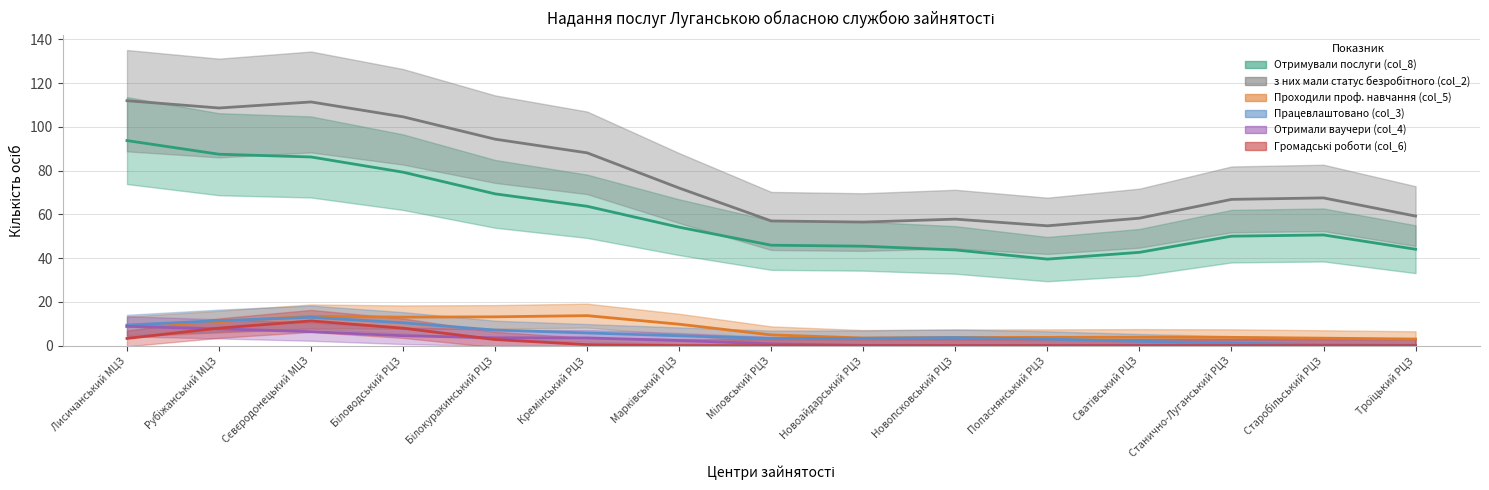

True or false: Проходили проф. навчання (col_5) and Працевлаштовано (col_3) cross at least once.

True